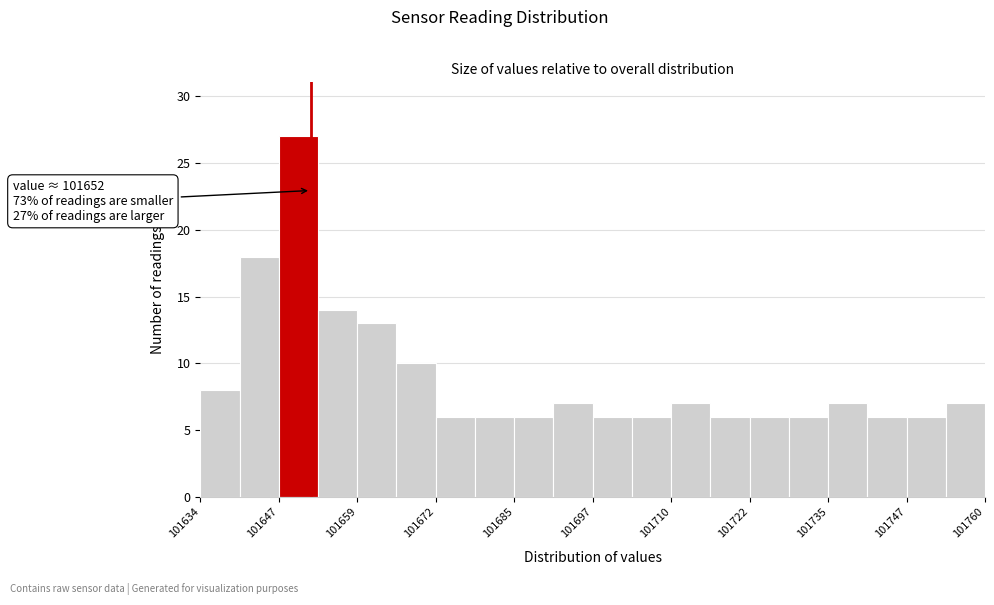

Read against the x-axis, roughly where is the centre of the tallest bar?

101650